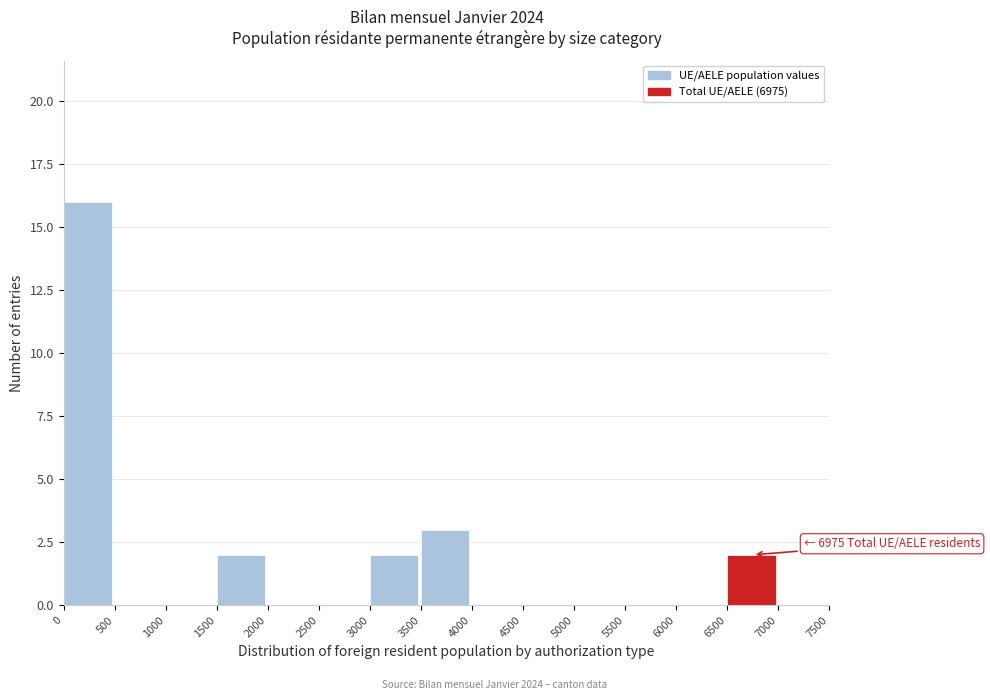

Over which range of the x-axis is the bar tallest?

0 to 500